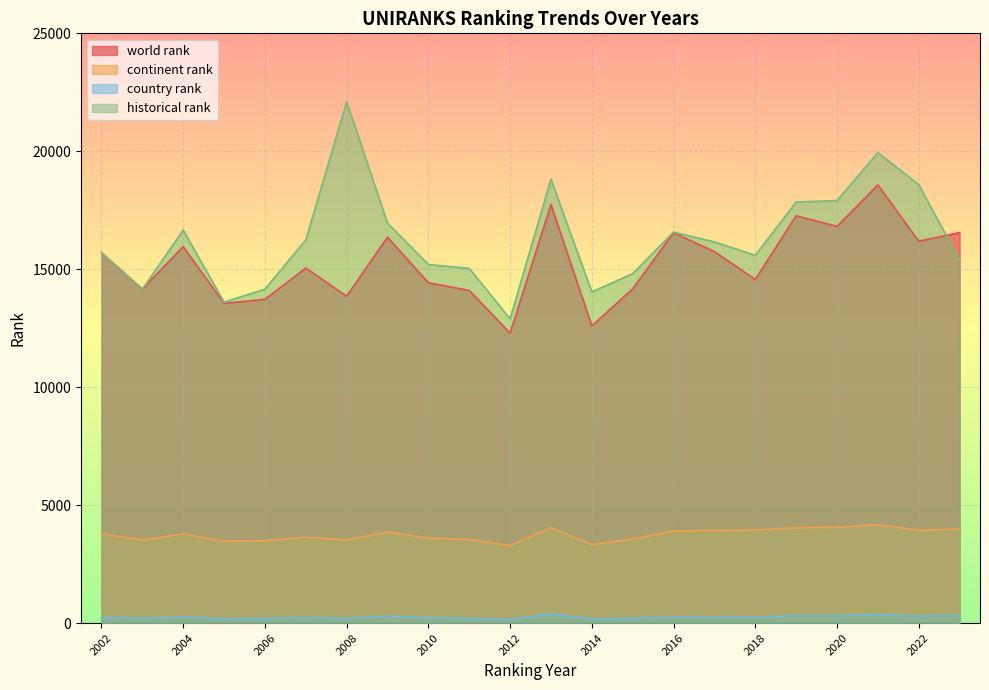

At how many categories does at least one series exceed 3799?

22